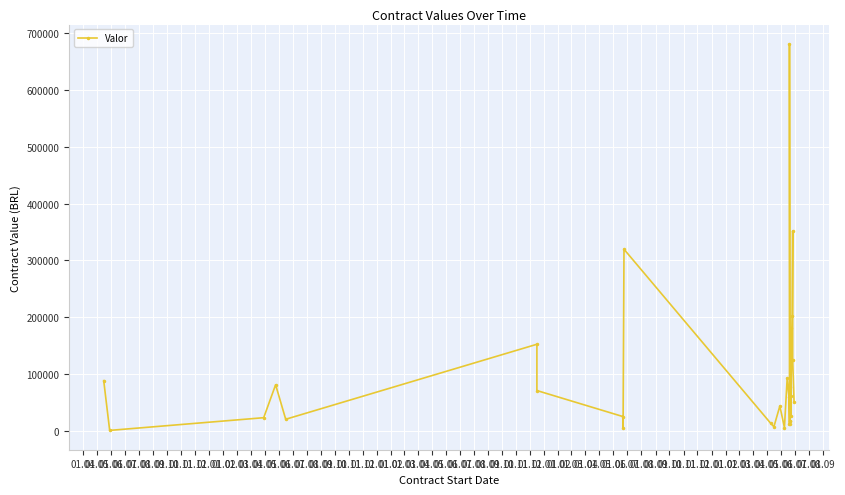

What is the label of the 14th point from the left?

01.05